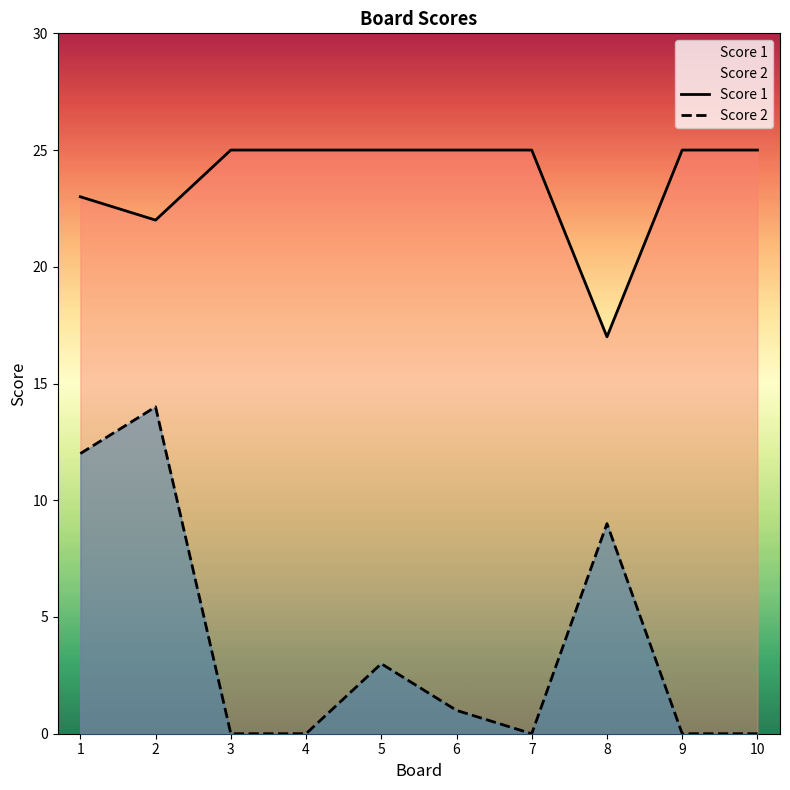

True or false: Score 1 and Score 2 cross at least once.

False